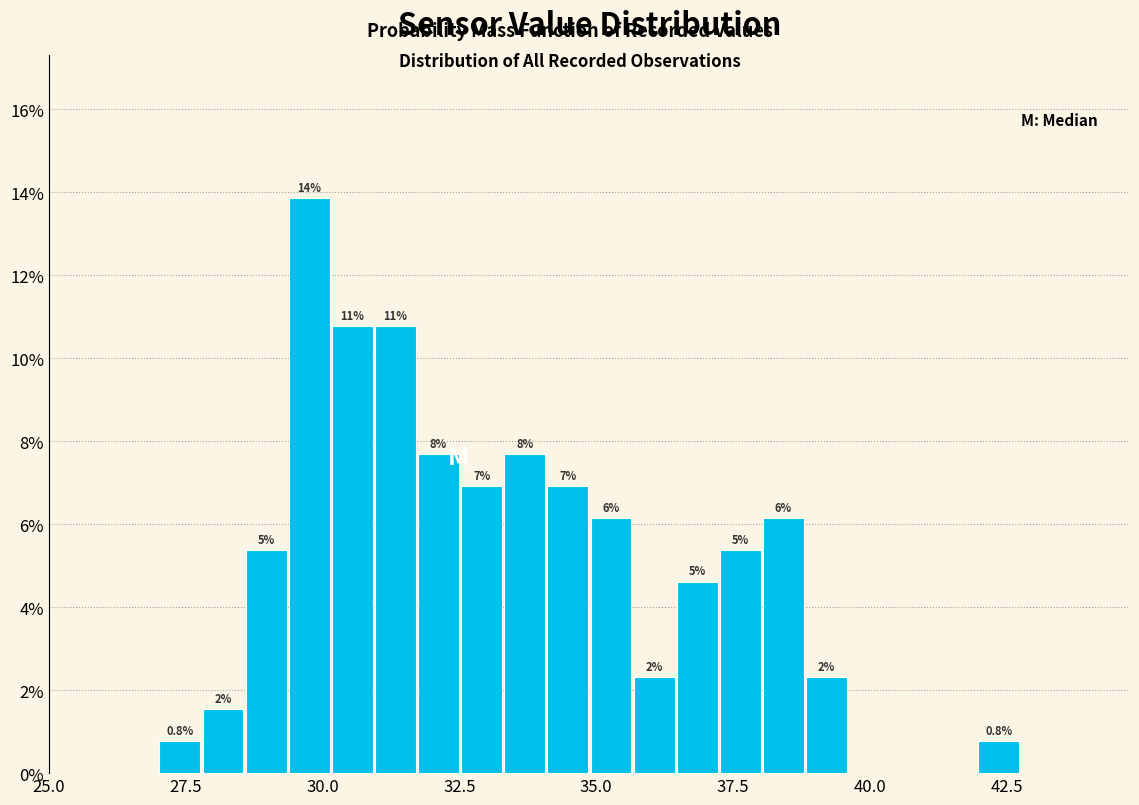

Around what value on the x-axis is the tallest bar? Give the approximate position of its centre, as read against the axis.

30.0